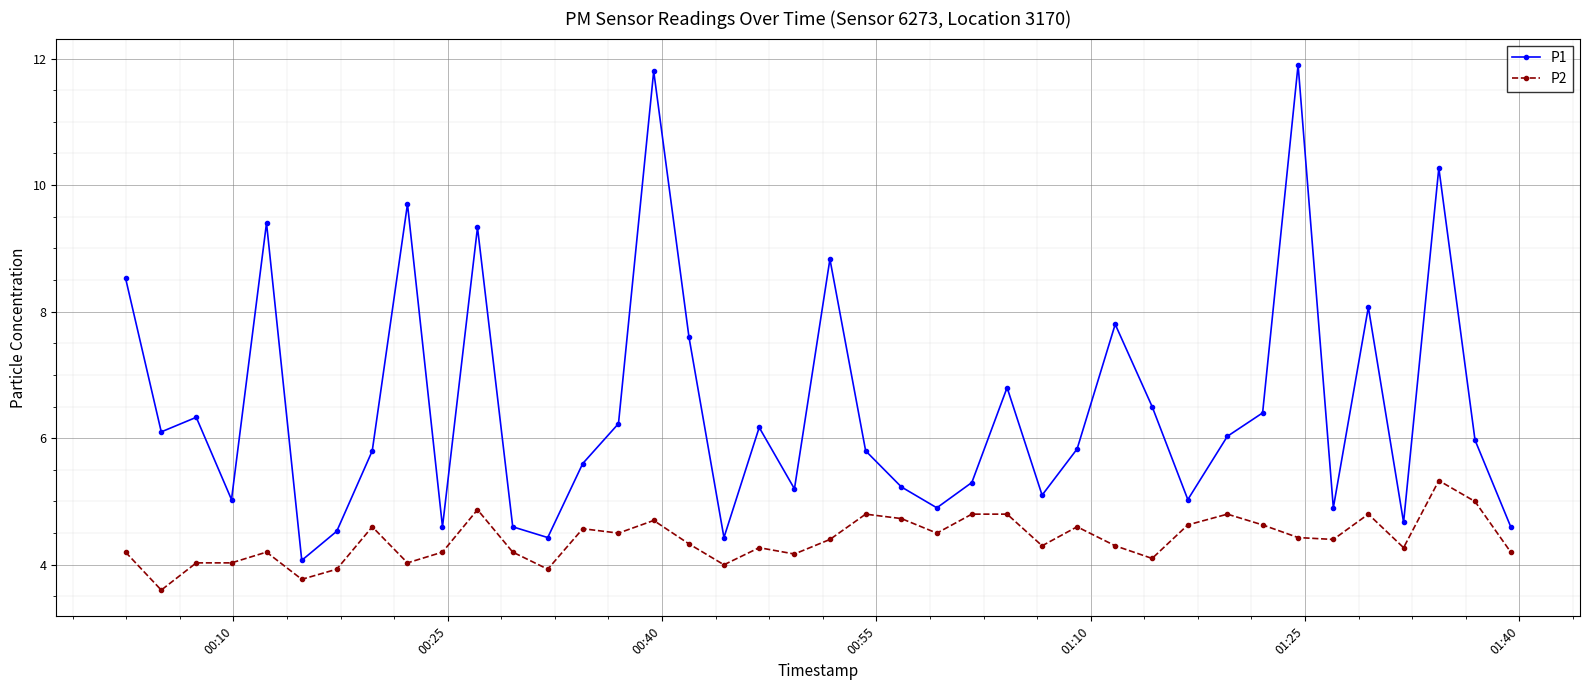

True or false: P2 and P1 cross at least once.

False